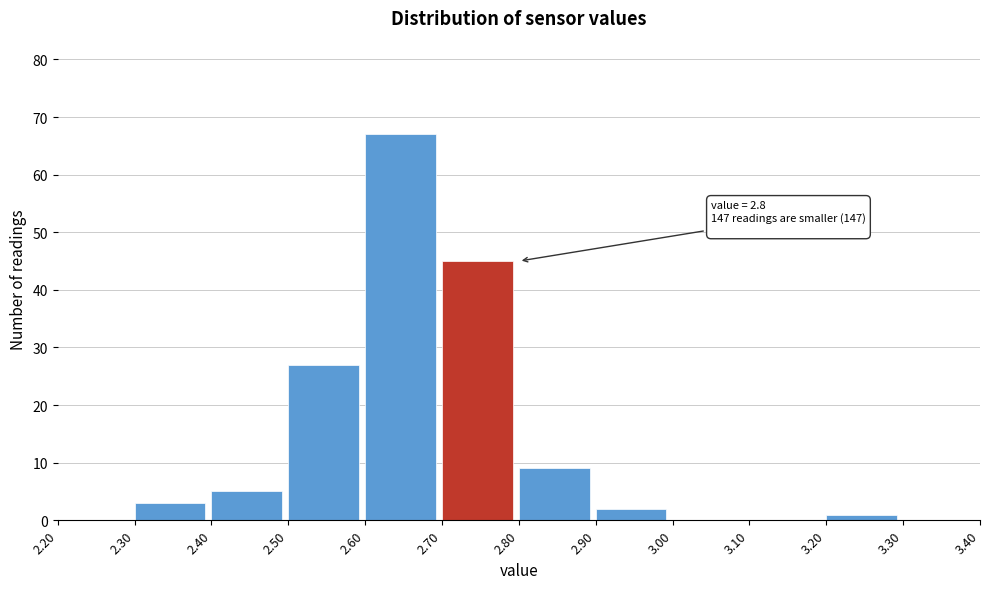

Over which range of the x-axis is the bar tallest?

2.60 to 2.70